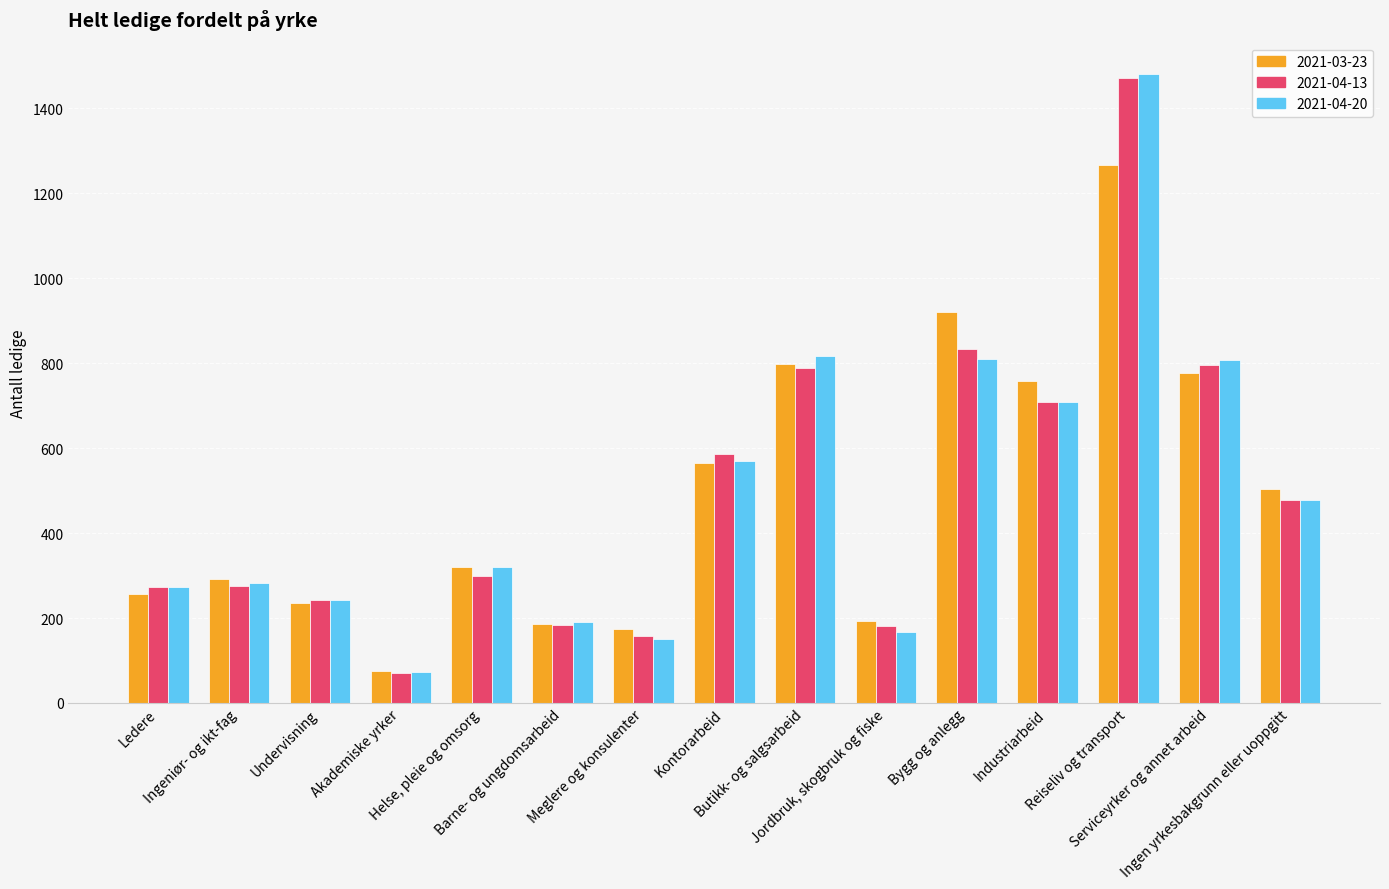

What are all the series names shown in the legend?

2021-03-23, 2021-04-13, 2021-04-20